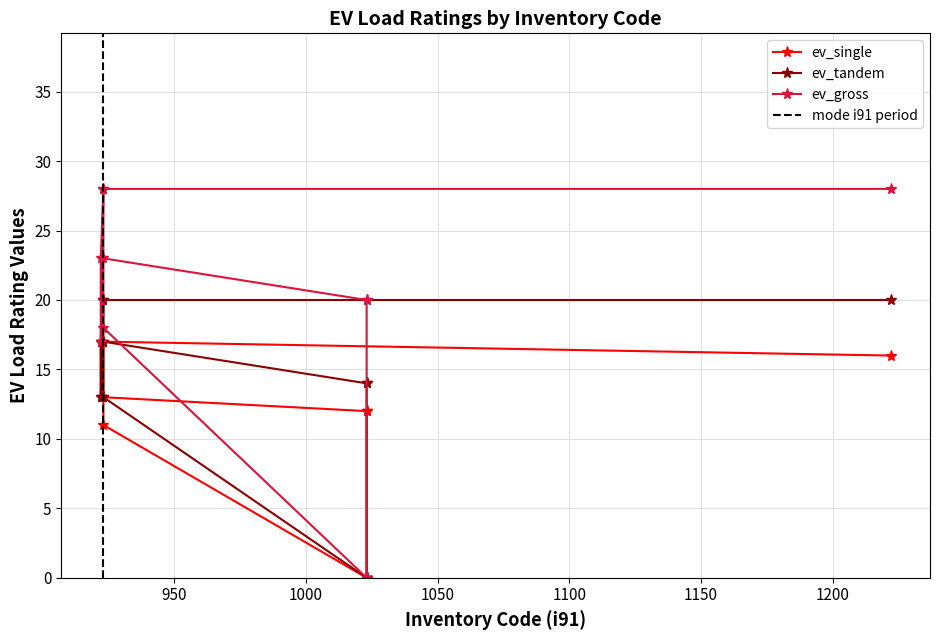

Which series has the largest range (max minus min)?

ev_gross